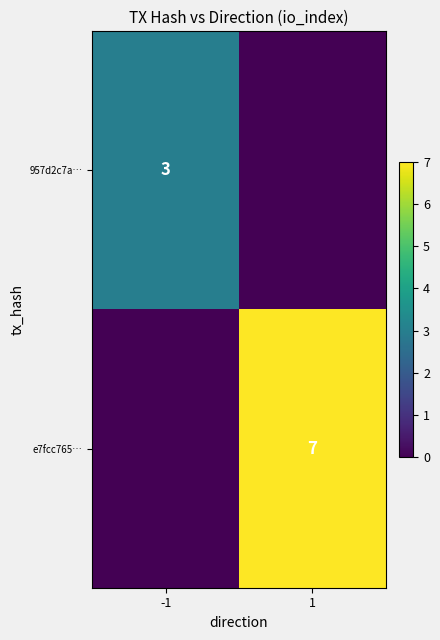

The value of e7fcc765… at 1 is 4. True or false?

False